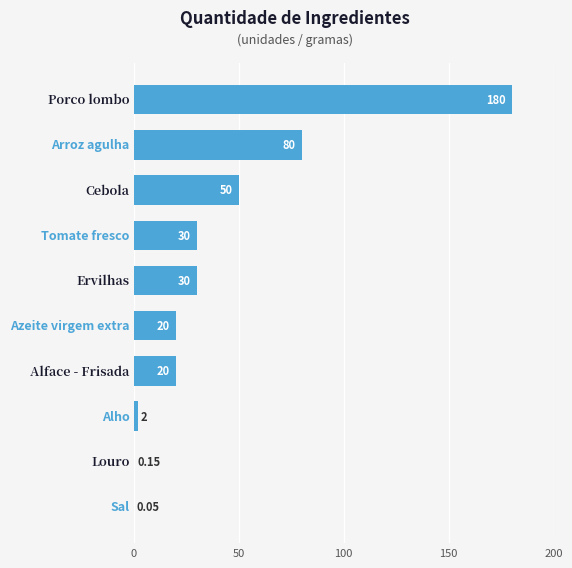

How many series are shown in this chart?

1